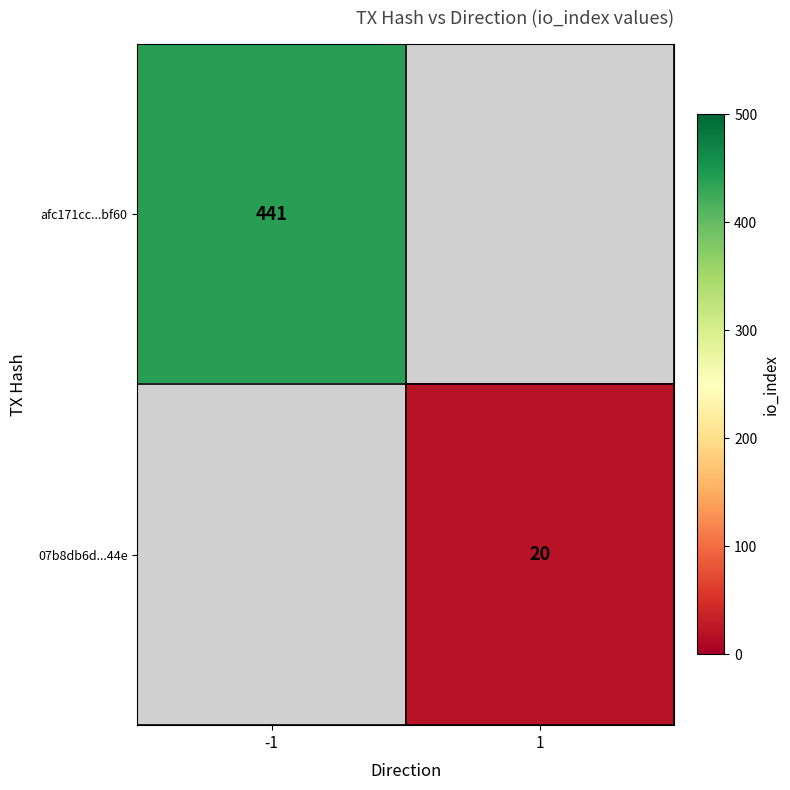

The value of afc171cc...bf60 at -1 is 281. True or false?

False